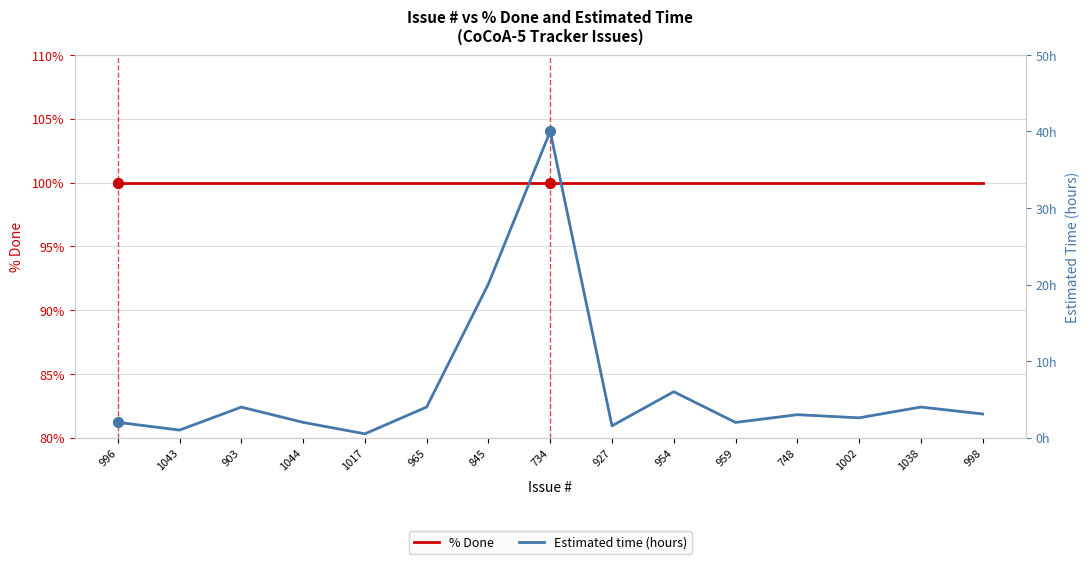

Which series contains the highest Y value?

% Done